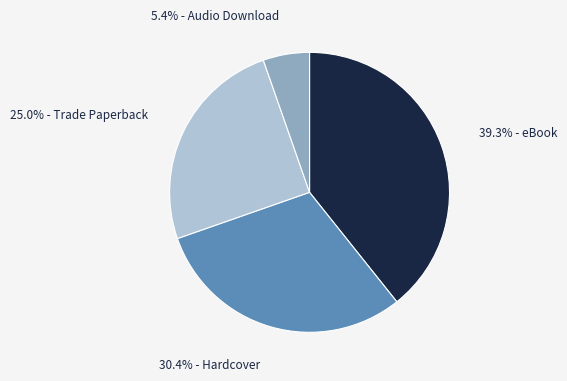

Is there any slice that represents more than half of the pie?

No